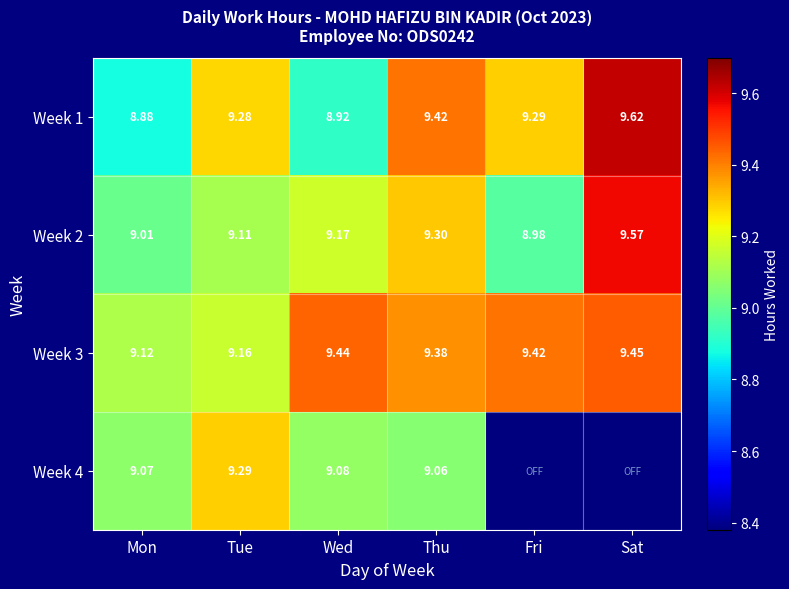

Is the value of Week 1 at Thu greater than the value of Week 3 at Wed?

No